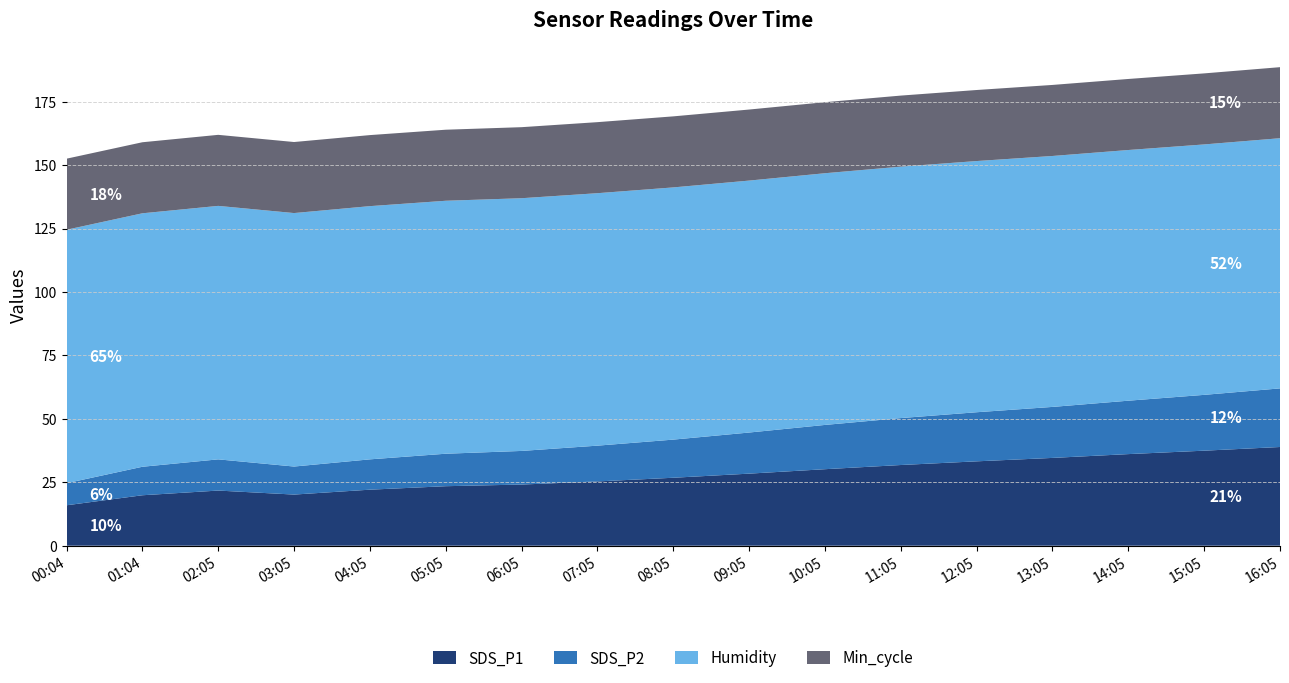

Reading left to right, what are all the values shown in this chart?

SDS_P1: 15.9	19.9	21.7	20.1	22.1	23.4	24.1	25.3	26.8	28.4	30.1	31.8	33.2	34.6	36.1	37.5	38.9
SDS_P2: 8.7	11.2	12.3	11.1	11.9	12.8	13.2	14.1	15.0	16.2	17.4	18.5	19.4	20.1	21.1	22.0	23.1
Humidity: 99.9	99.9	99.9	99.9	99.8	99.7	99.6	99.5	99.4	99.3	99.2	99.1	99.0	98.9	98.8	98.7	98.6
Min_cycle: 28.0	28.0	28.0	28.0	28.0	28.0	28.0	28.0	28.0	28.0	28.0	28.0	28.0	28.0	28.0	28.0	28.0